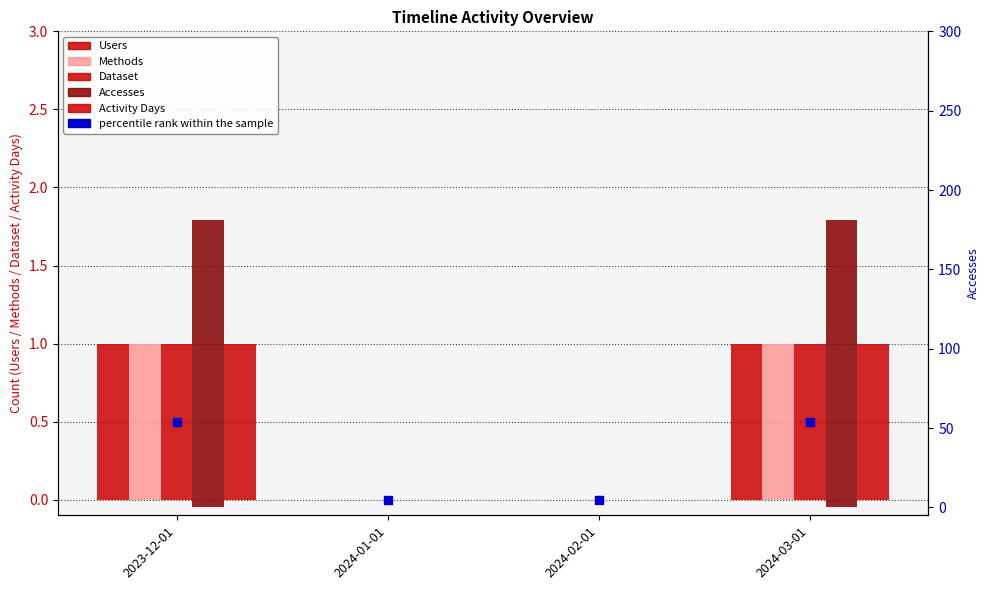

Which series has the largest total across all categories?

Accesses